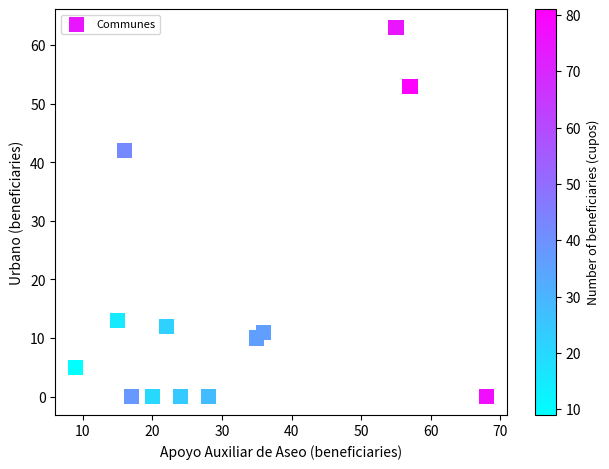

What Y value in the scatter plot is closest to 31?

42